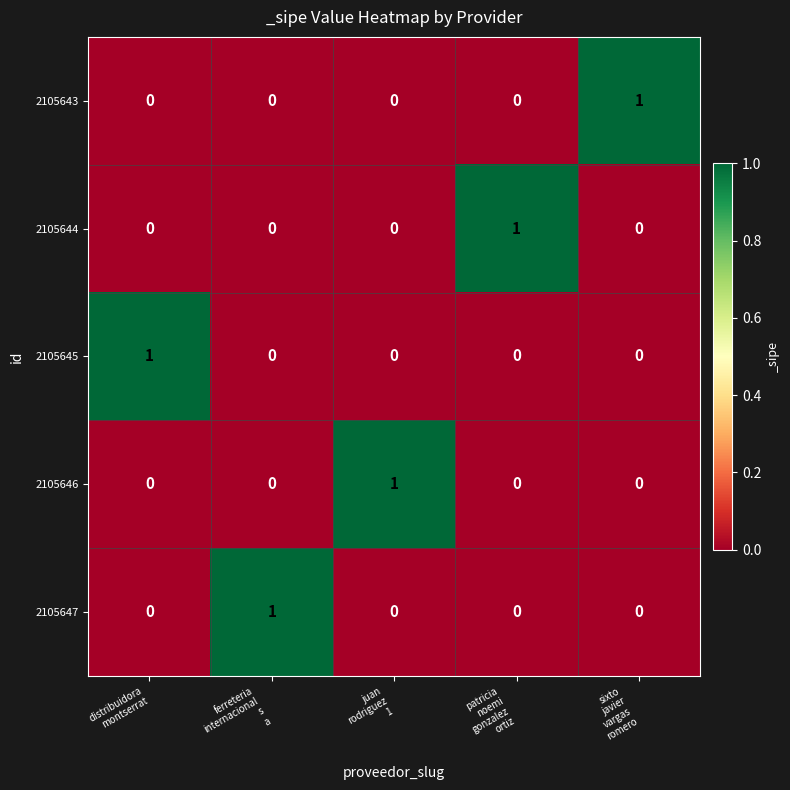

Reading right to left, list all the values displayed in this chart.

2105643: 1	0	0	0	0
2105644: 0	1	0	0	0
2105645: 0	0	0	0	1
2105646: 0	0	1	0	0
2105647: 0	0	0	1	0